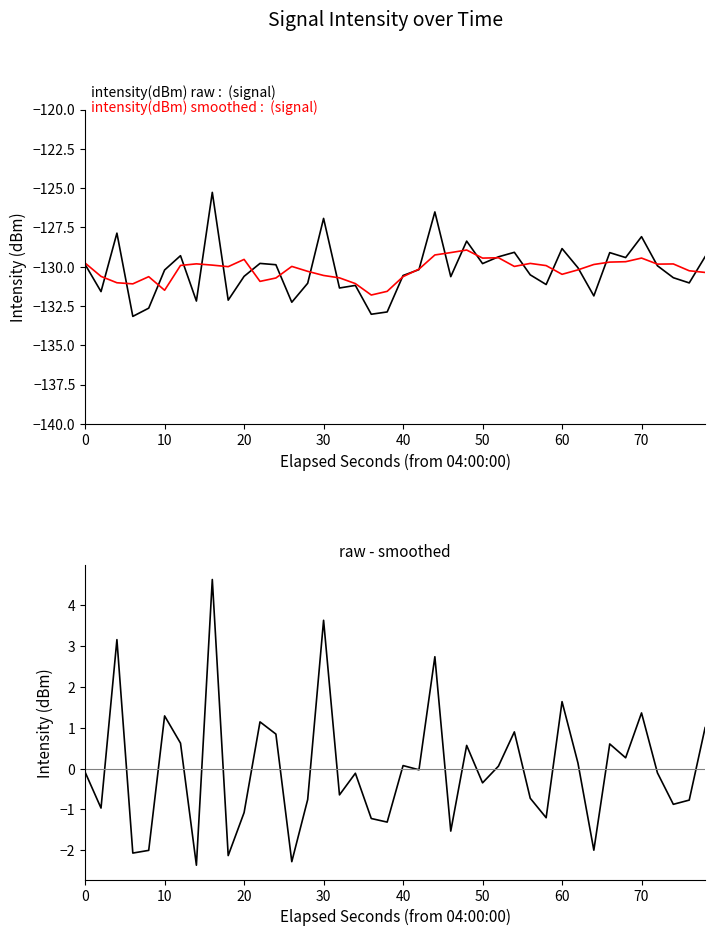

Is it true that raw - smoothed equals -1.1 at 16?

False